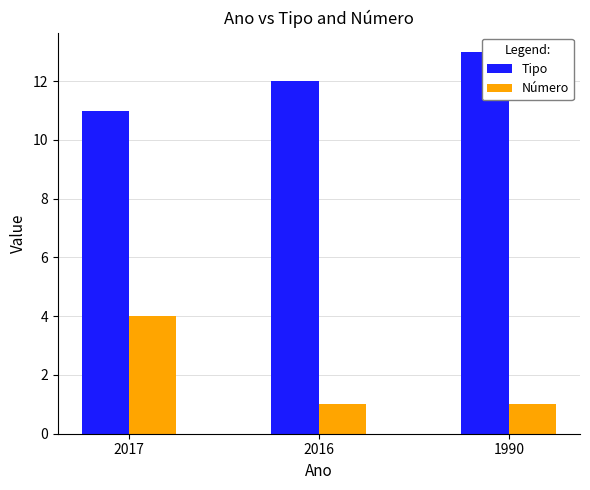

Reading left to right, list all the values displayed in this chart.

Tipo: 11	12	13
Número: 4	1	1